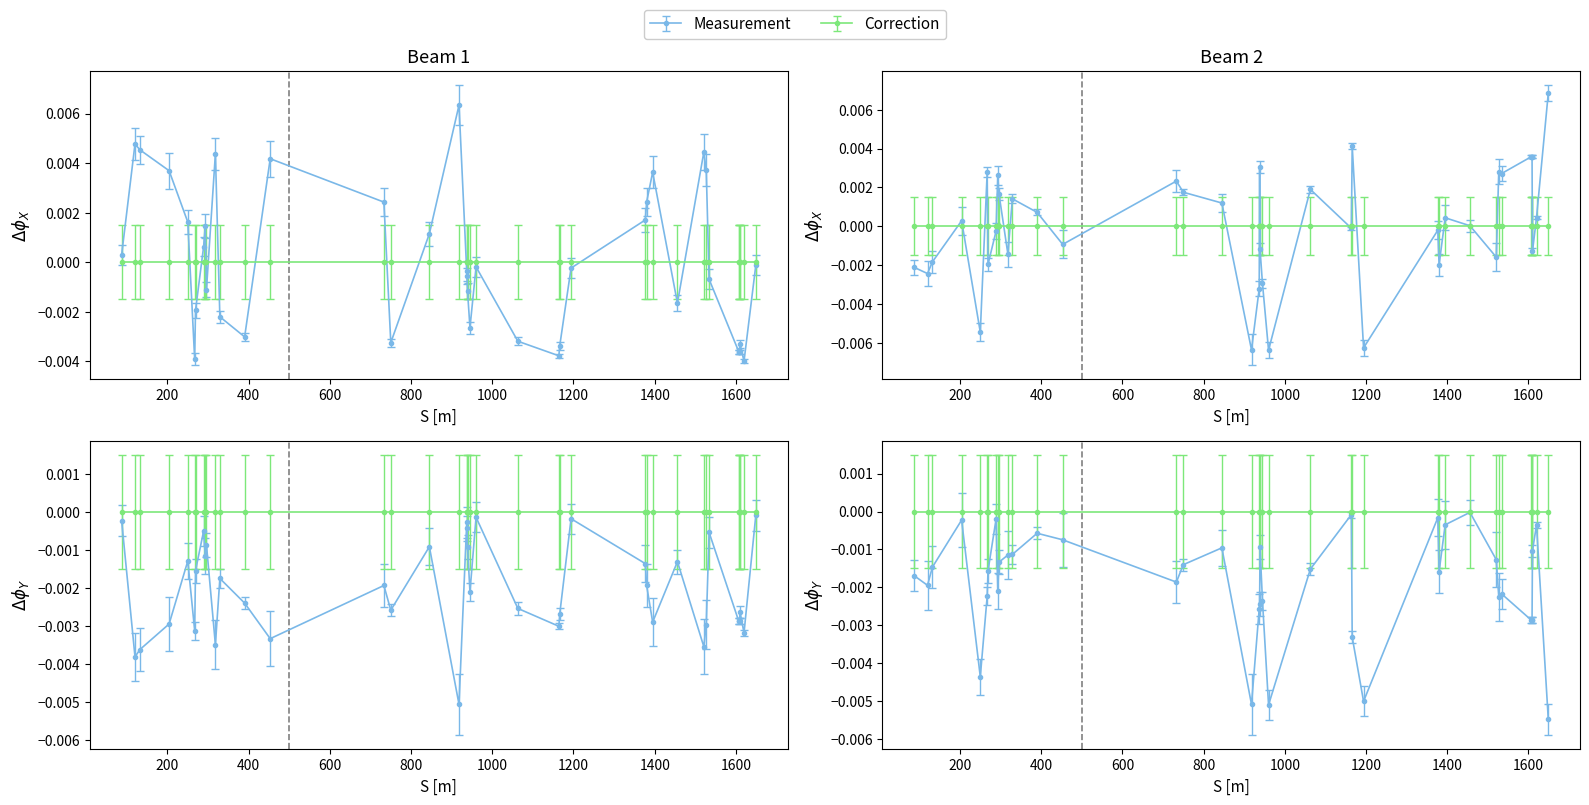

Which category has the highest value across all series?

918